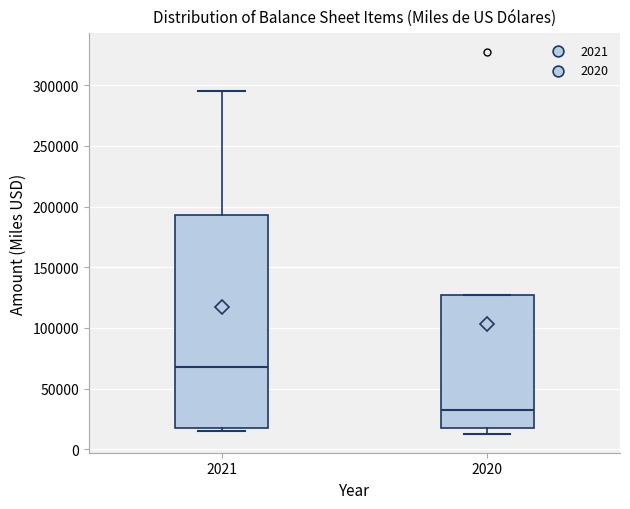

Where is the lower edge of the box at x = 2021 on the y-axis? The values are not printed on the chart, so give them approximately, as read against the axis.

15000